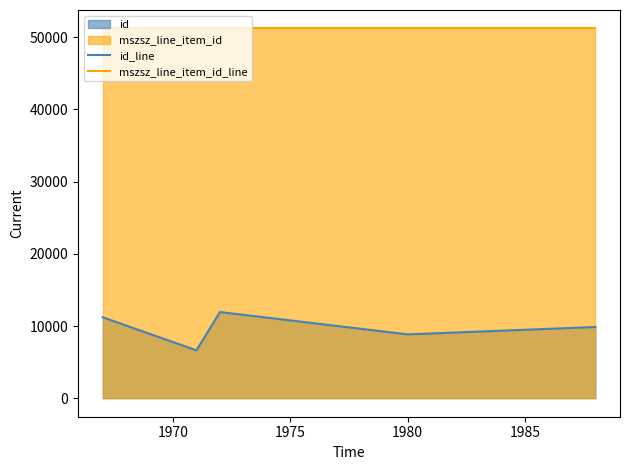

How many lines are shown in the chart?

2